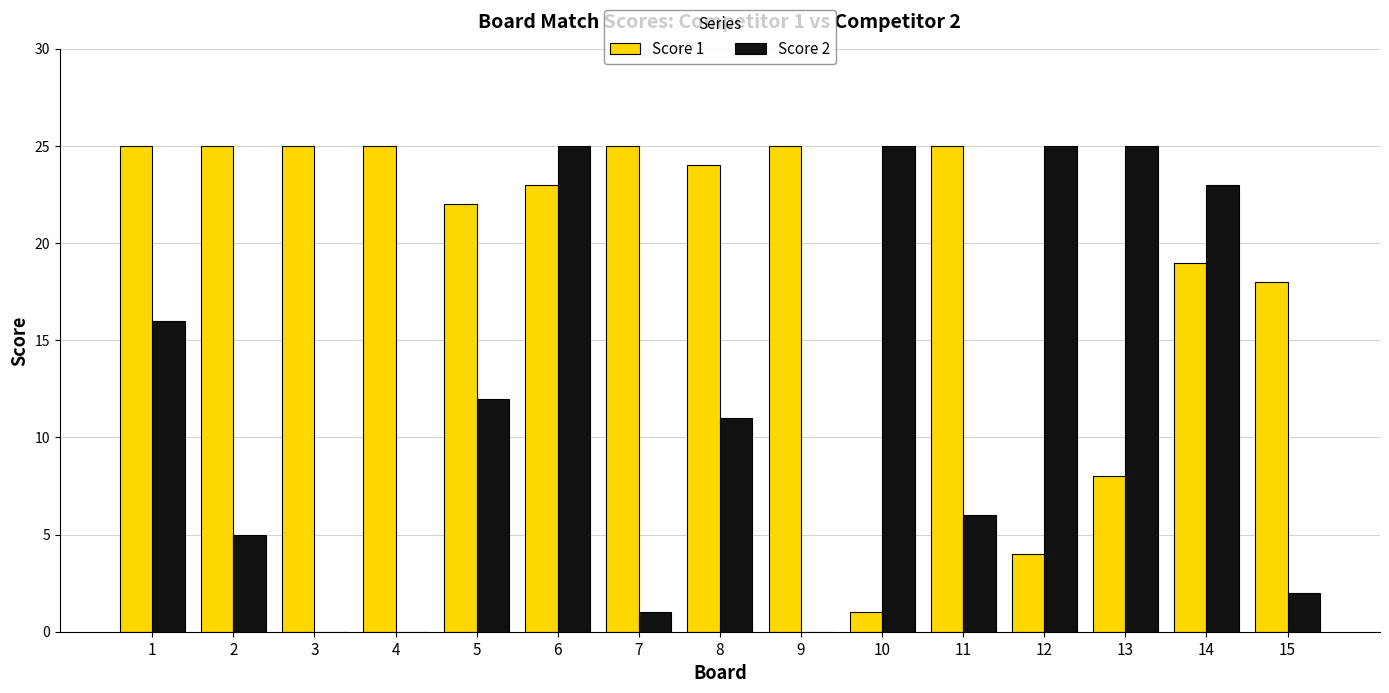

Is the value of Score 1 at 9 greater than the value of Score 2 at 3?

Yes